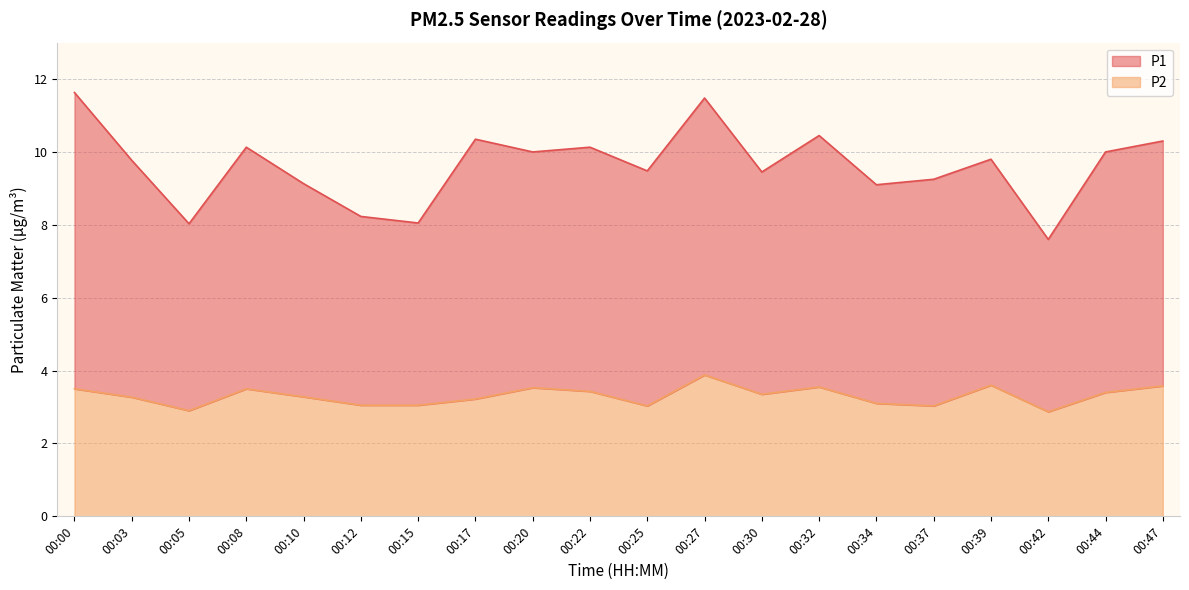

Where is the first local minimum for P1?

00:05